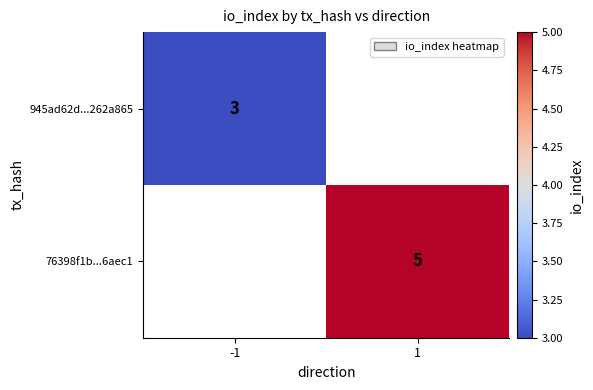

Is it true that 76398f1b...6aec1 equals 5 at 1?

True